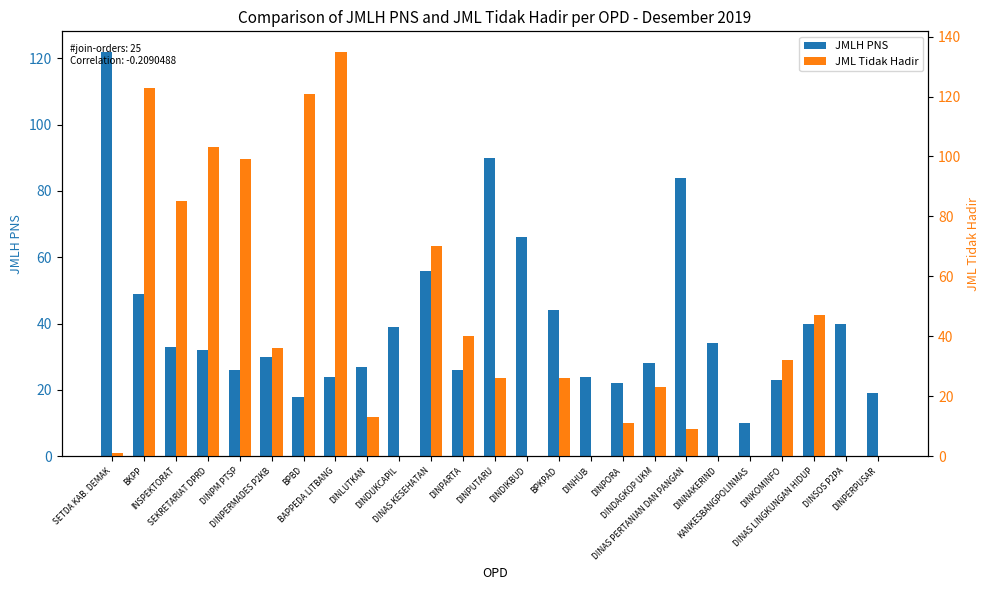

How many groups of bars are there?

25